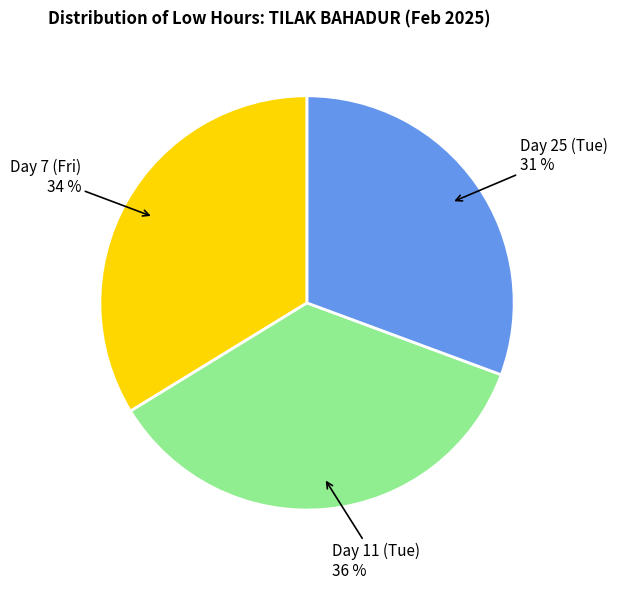

How many slices are in this pie chart?

3